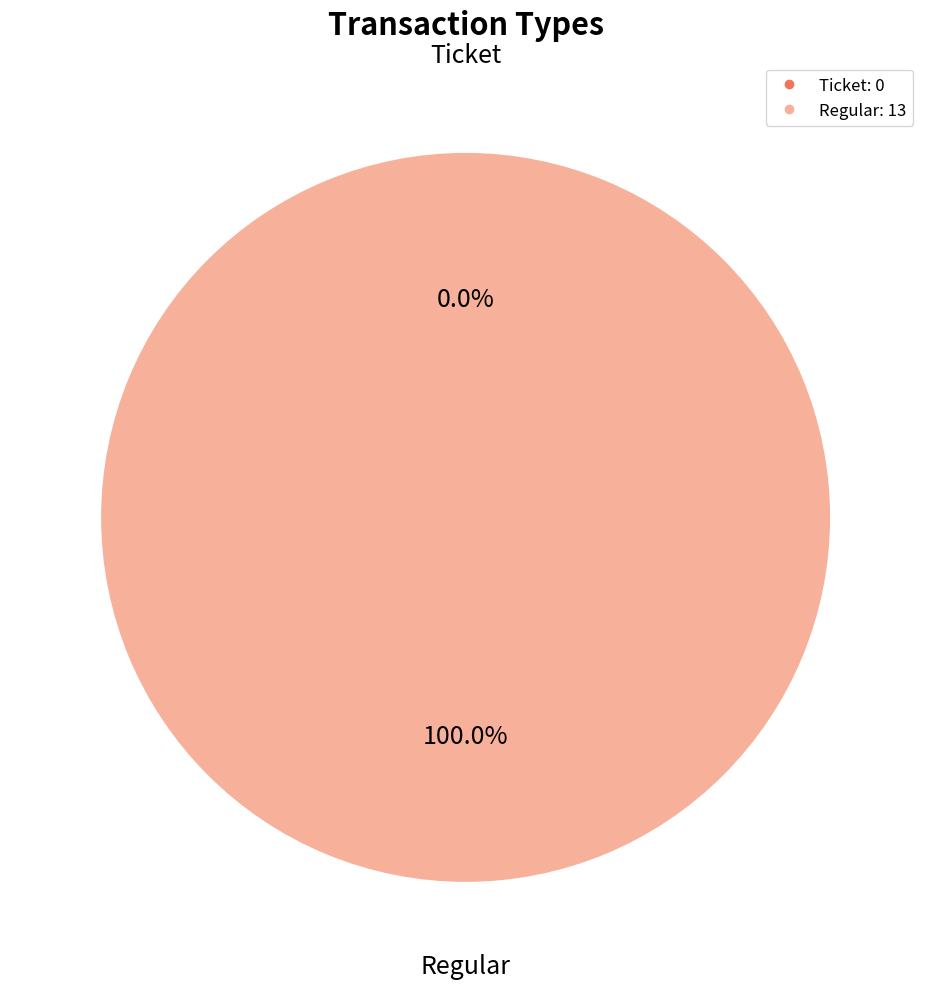

What percentage is the Regular slice, to the nearest percent?

100%